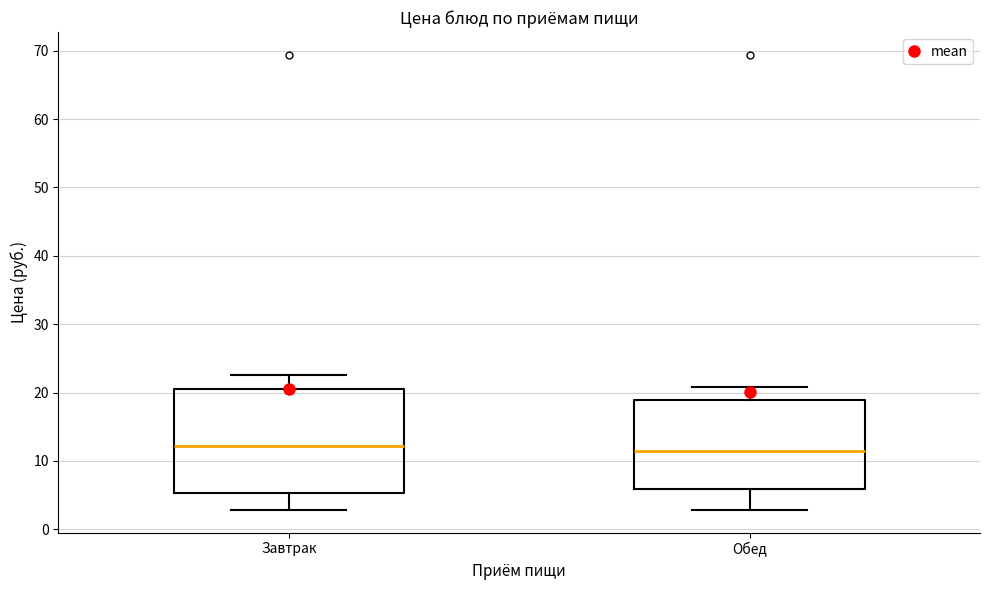

Which box is the tallest, from its lower edge to its upper edge?

Завтрак